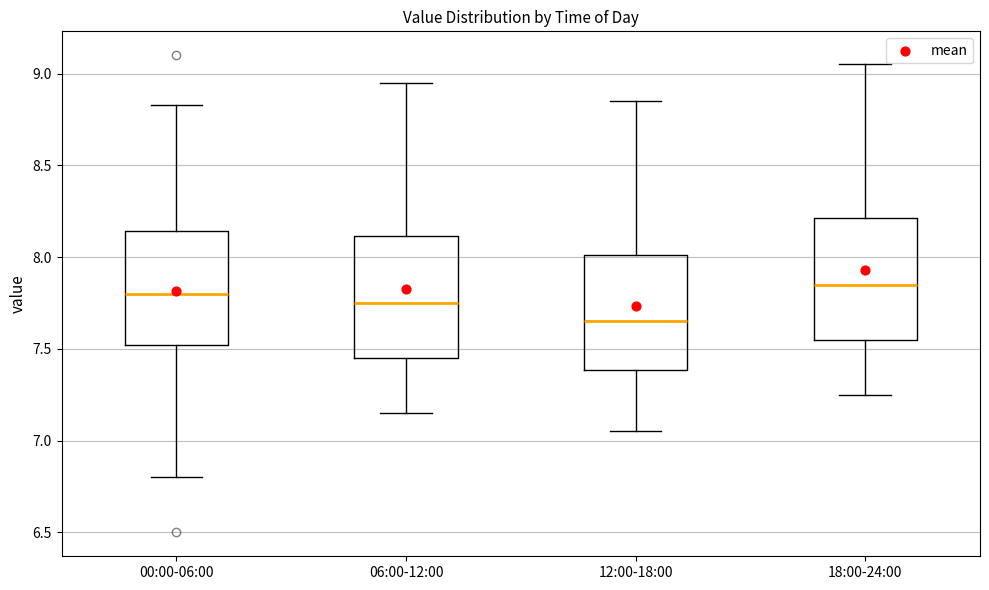

Which box has the lowest median line?

12:00-18:00